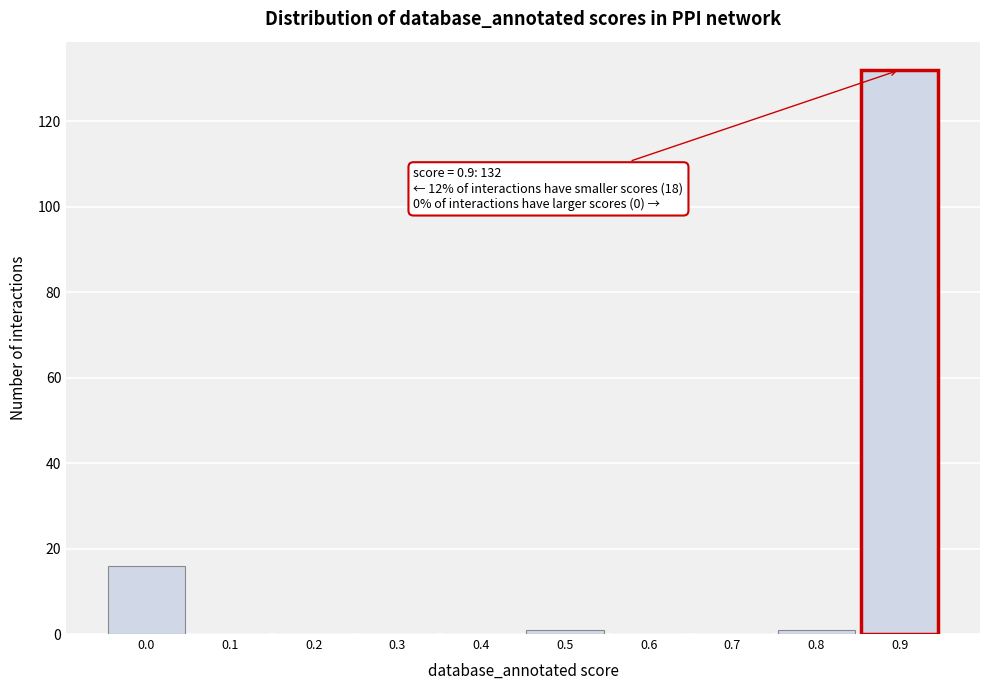

Reading right to left, extract all data points from this chart.

0.9=132	0.8=1	0.7=0	0.6=0	0.5=1	0.4=0	0.3=0	0.2=0	0.1=0	0.0=16